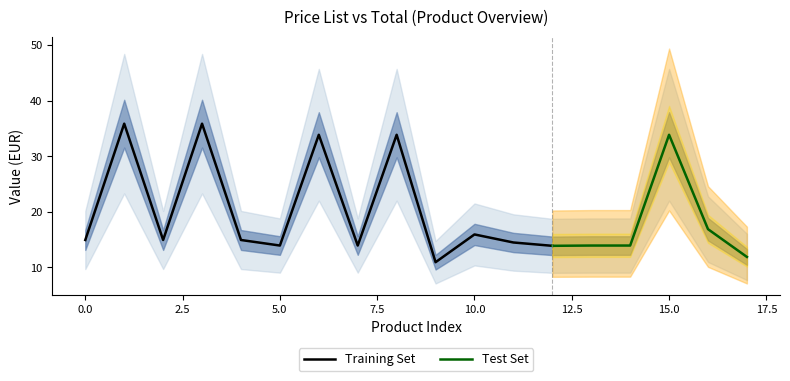

What is the maximum value for Training Set?

35.9